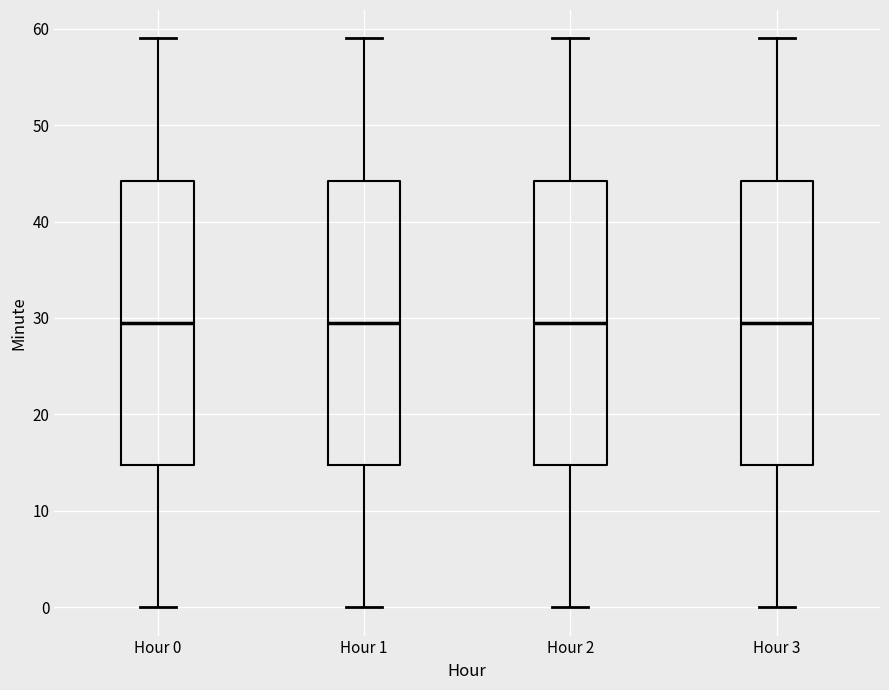

Reading left to right, read every box against the y-axis: the position of its median line, the range the box covers, and the ends of its whiskers. The values are not printed on the chart, so give them approximately, as read against the axis.

Hour 0: median 30, box 15 to 44, whiskers 0 to 59
Hour 1: median 30, box 15 to 44, whiskers 0 to 59
Hour 2: median 30, box 15 to 44, whiskers 0 to 59
Hour 3: median 30, box 15 to 44, whiskers 0 to 59